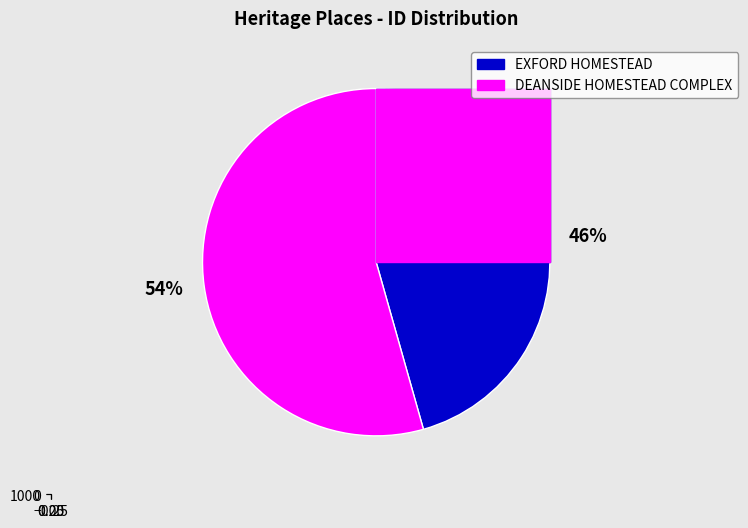

What is the majority slice?

DEANSIDE HOMESTEAD COMPLEX